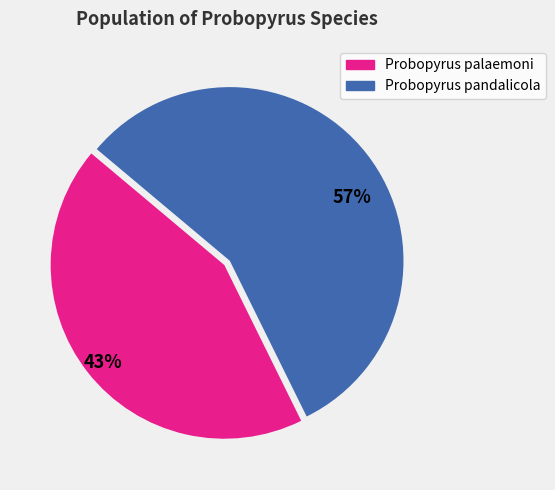

What is the largest slice in the pie chart?

57%